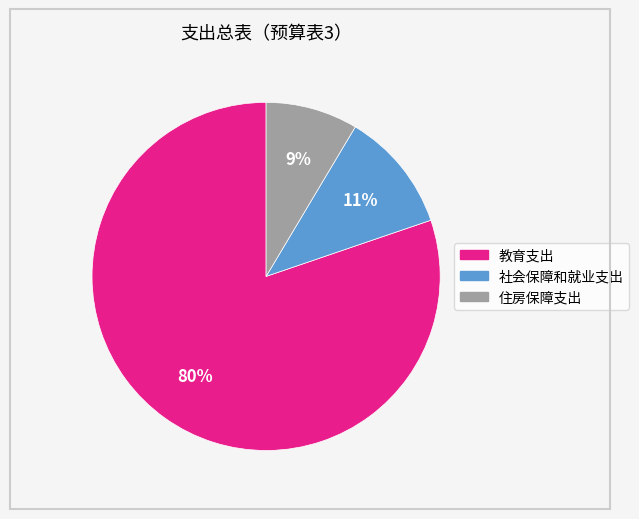

Which has a higher value, 教育支出 or 社会保障和就业支出?

教育支出